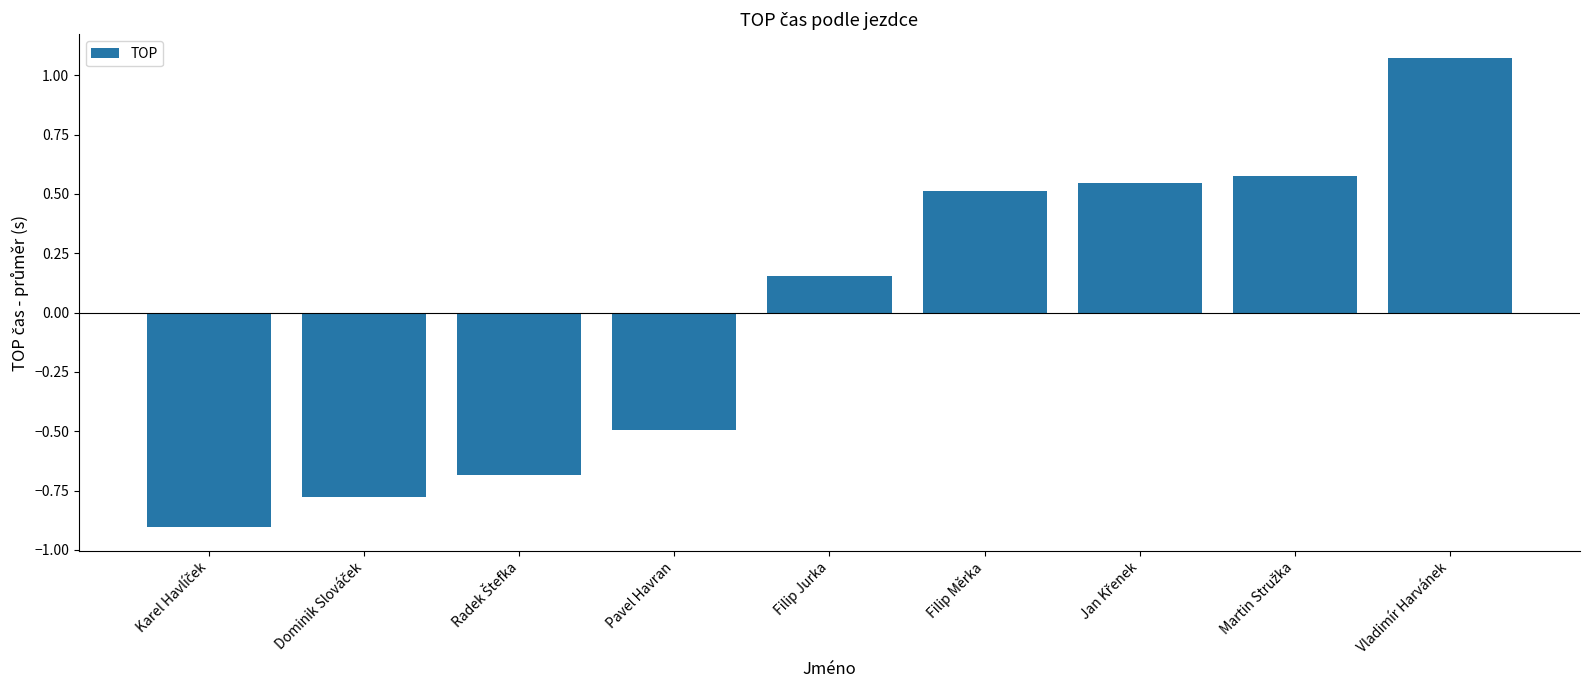

How many values are above zero?

5